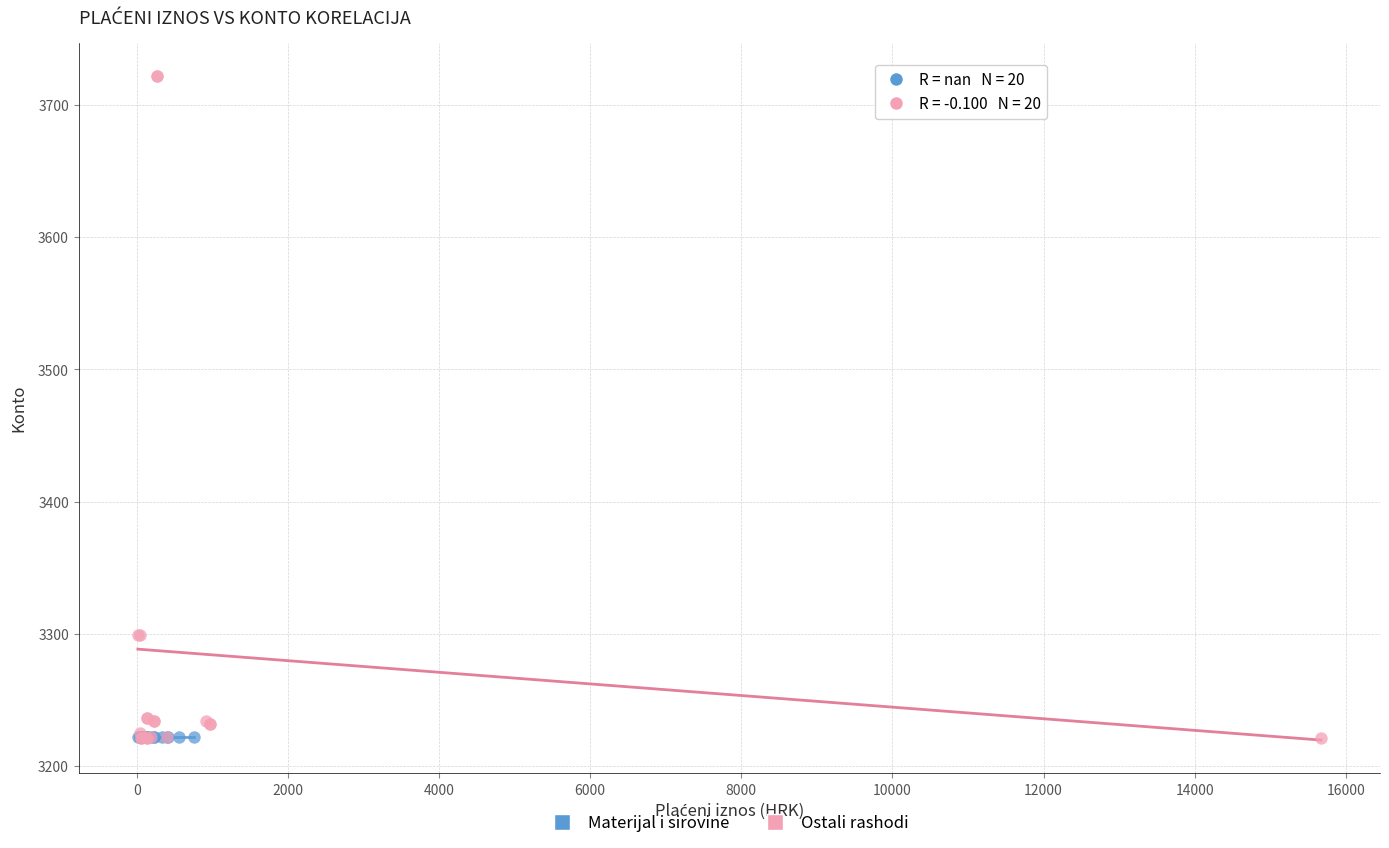

Which series reaches the maximum Y coordinate?

Ostali rashodi